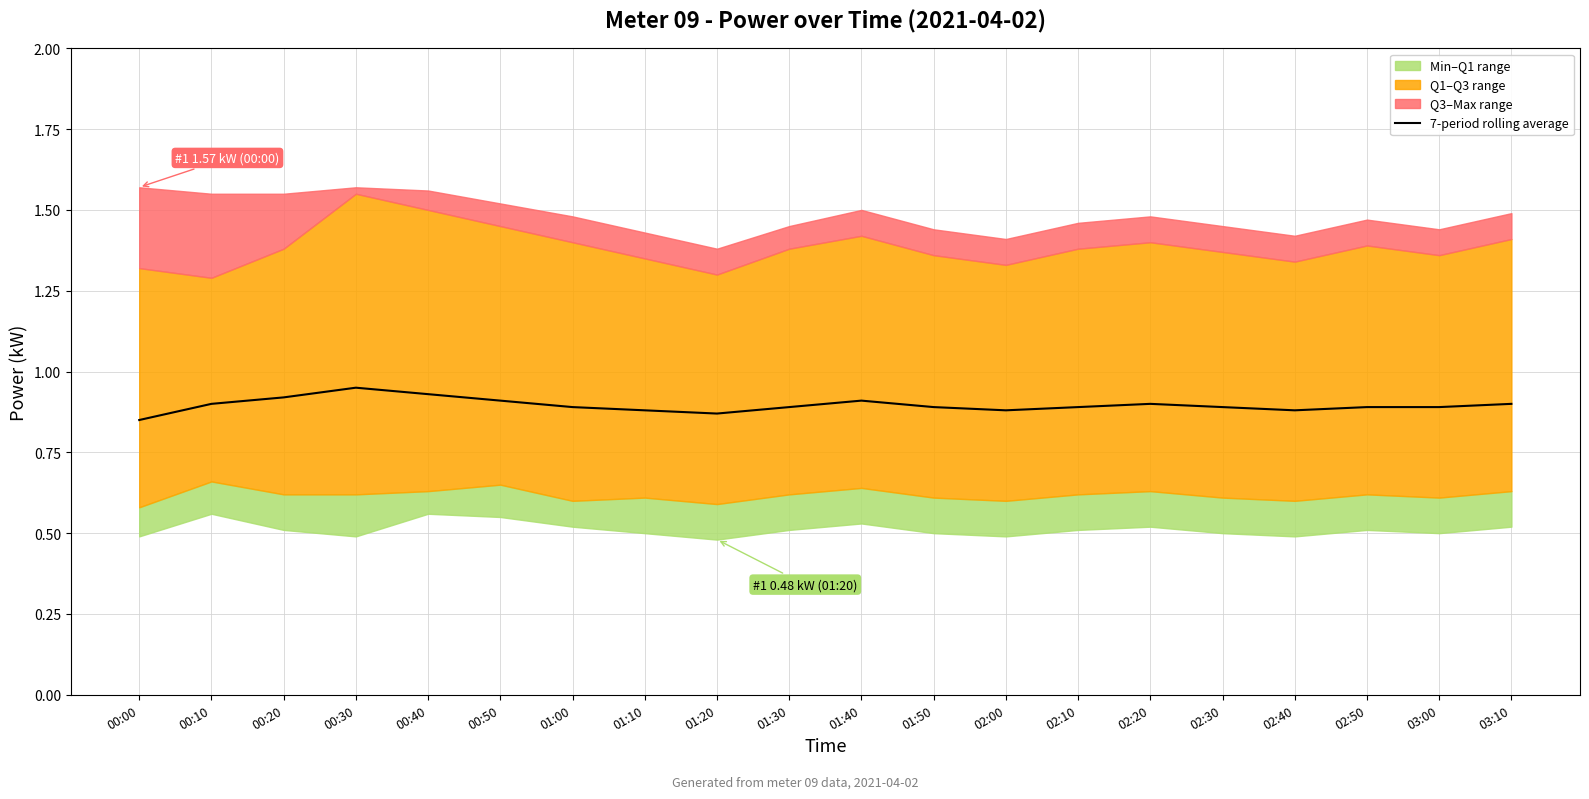

How many data points does each series have?

20